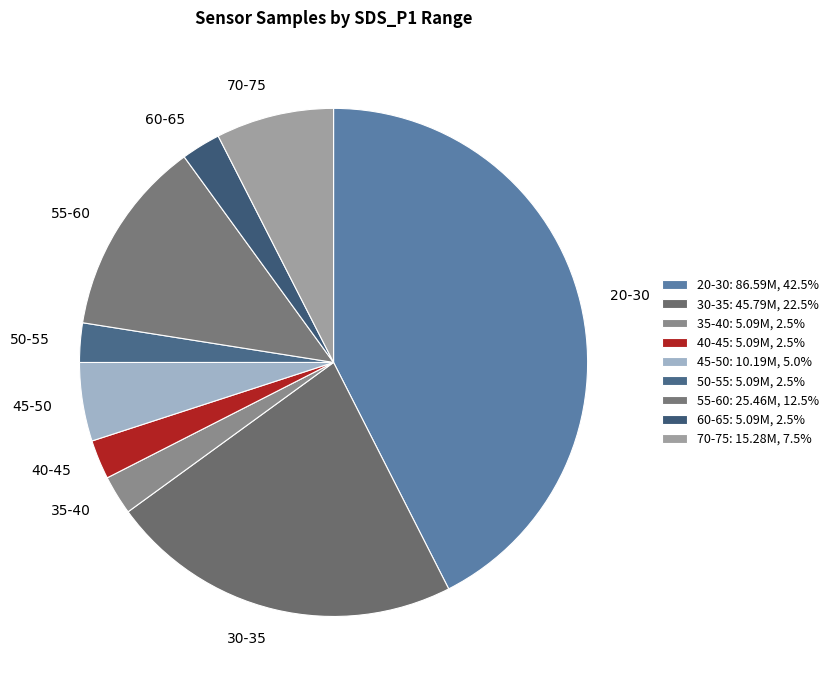

Does 45-50 account for over 50% of the chart?

No